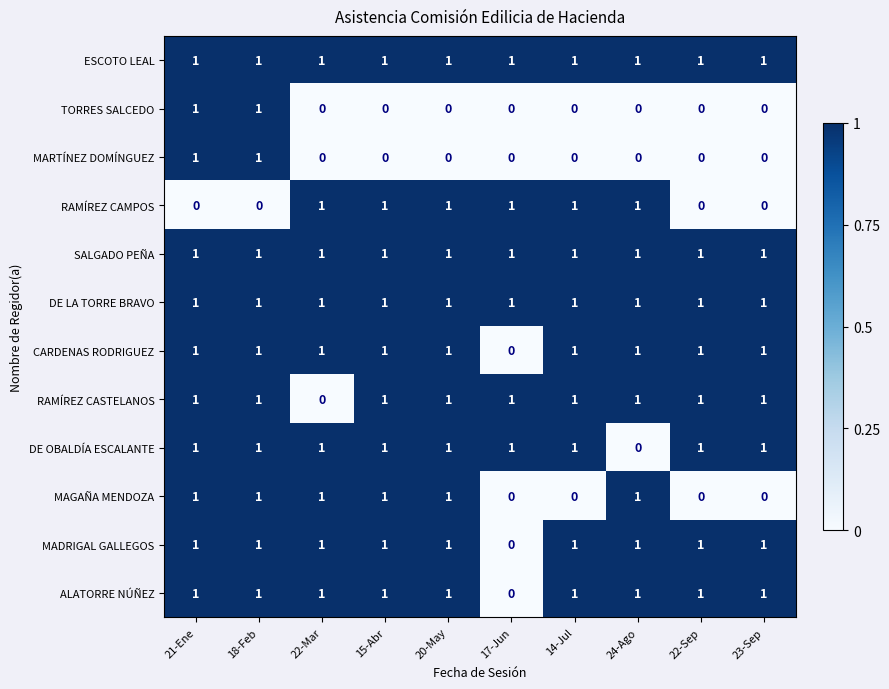

How many values in the CARDENAS RODRIGUEZ series are below 1?

1